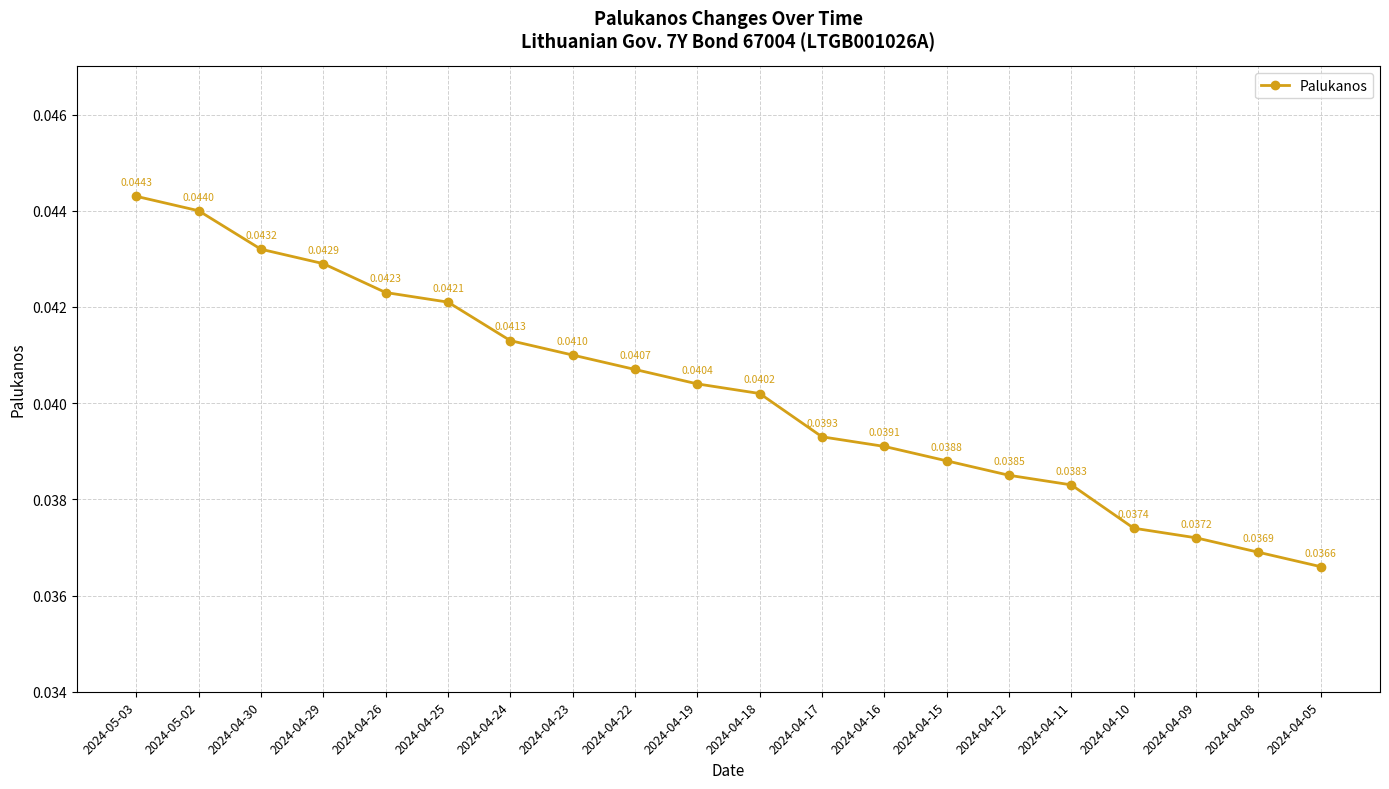

Which label corresponds to the smallest value in the chart?

2024-04-05